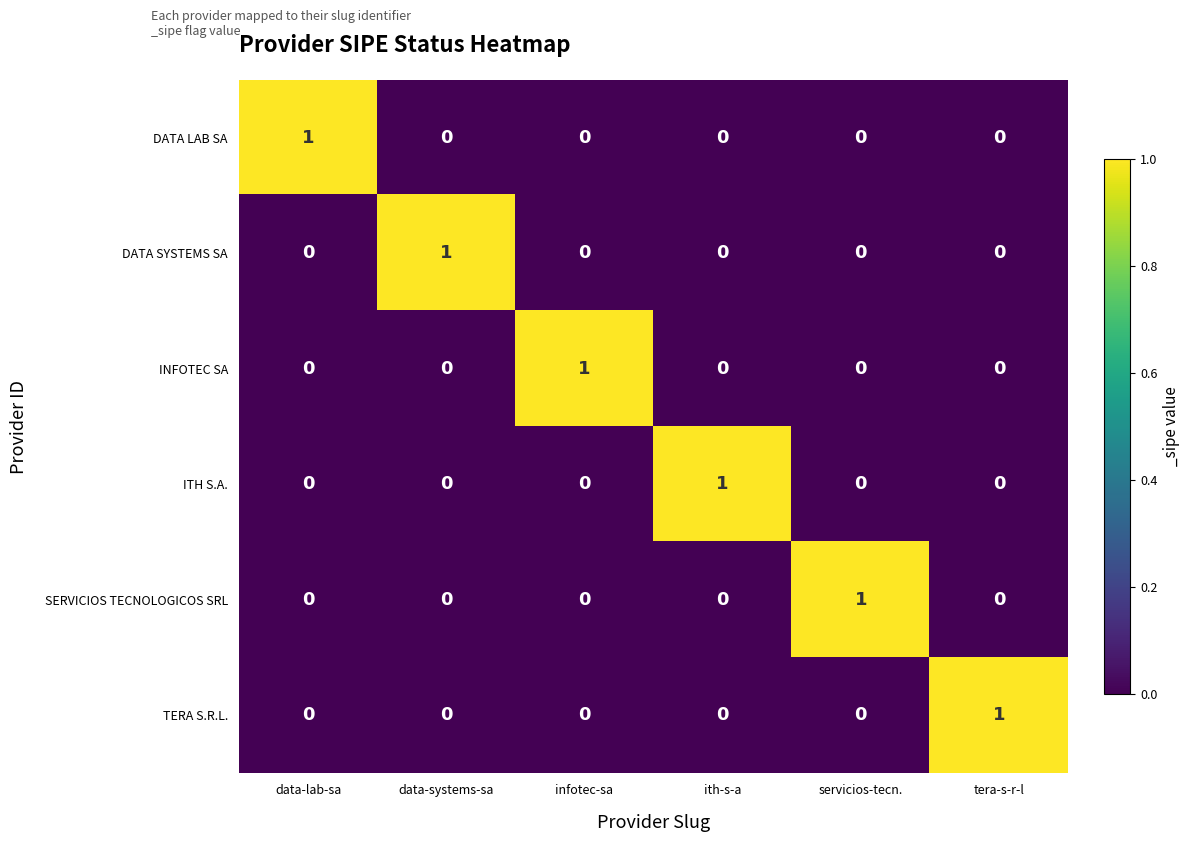

The SERVICIOS TECNOLOGICOS SRL series shows 0 at tera-s-r-l. True or false?

True